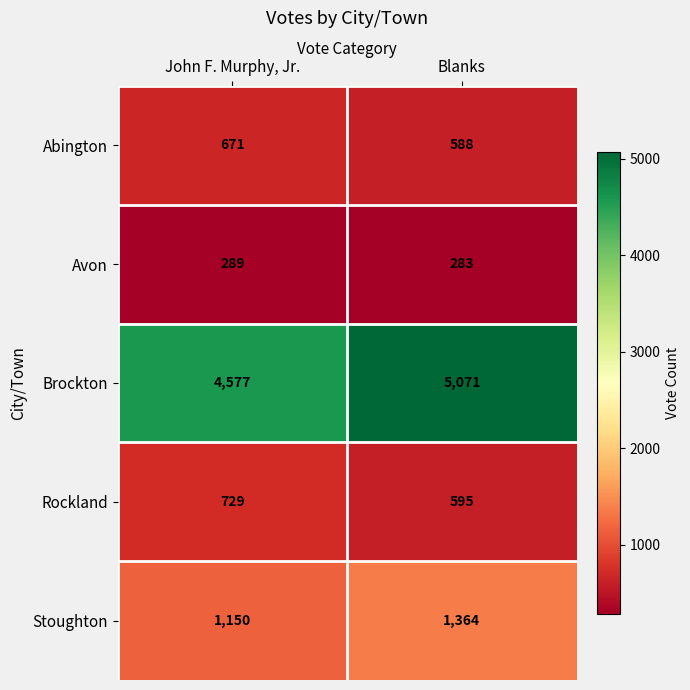

Which series has the largest total across all categories?

Brockton